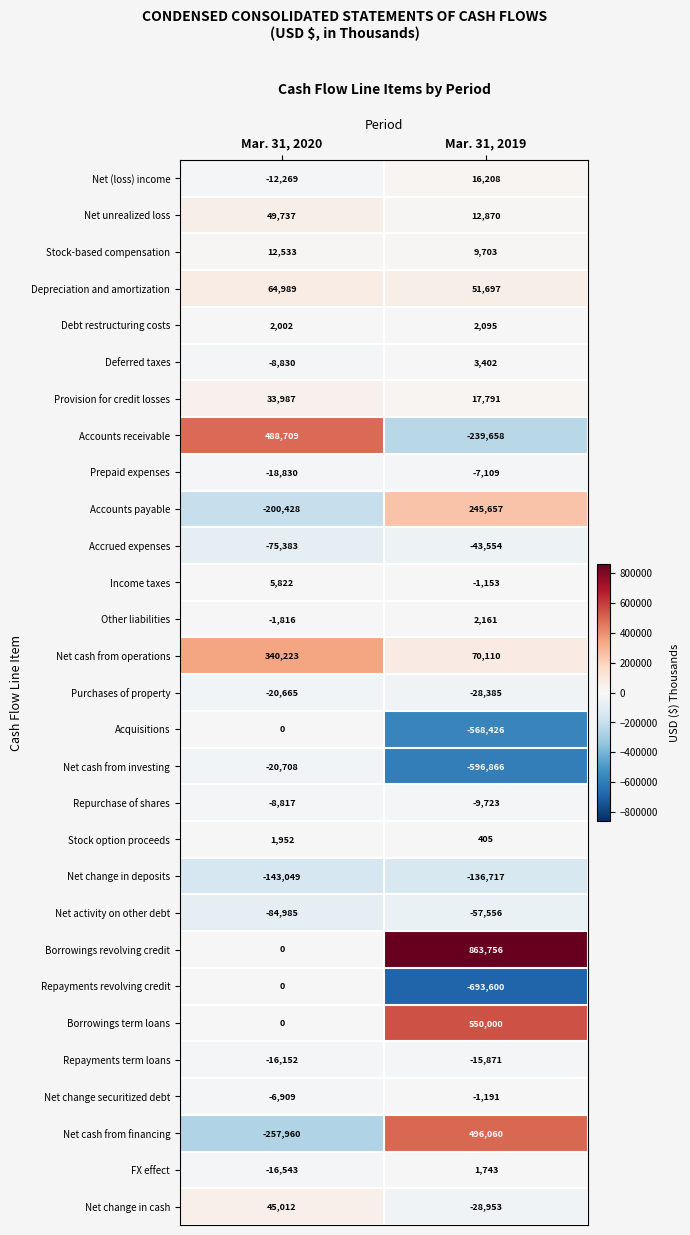

At which category does the chart reach its minimum across all series?

Mar. 31, 2019